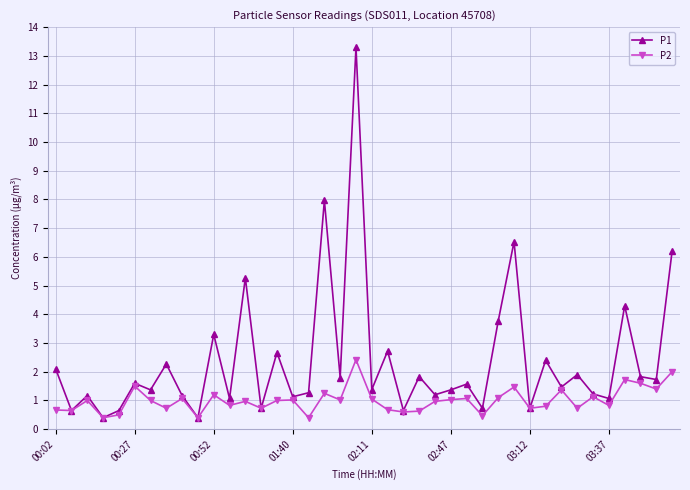

Which series has the largest total across all categories?

P1